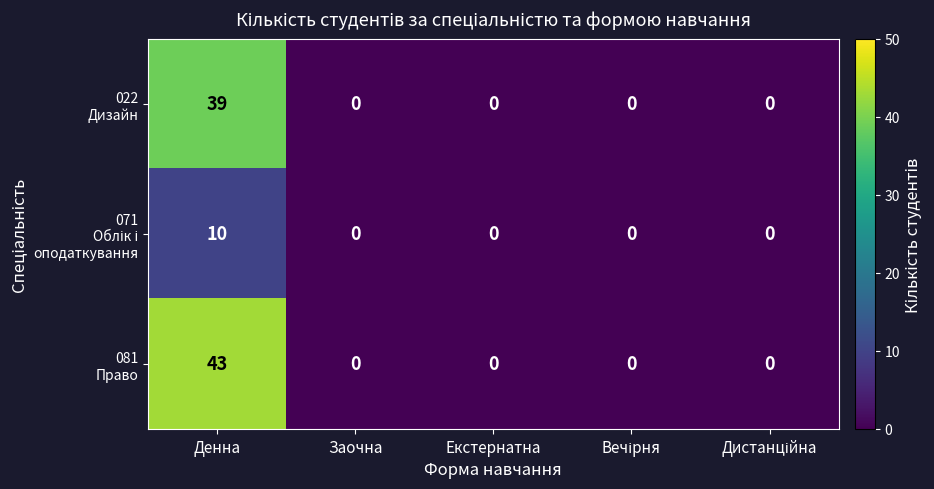

Count the number of categories in the chart.

5